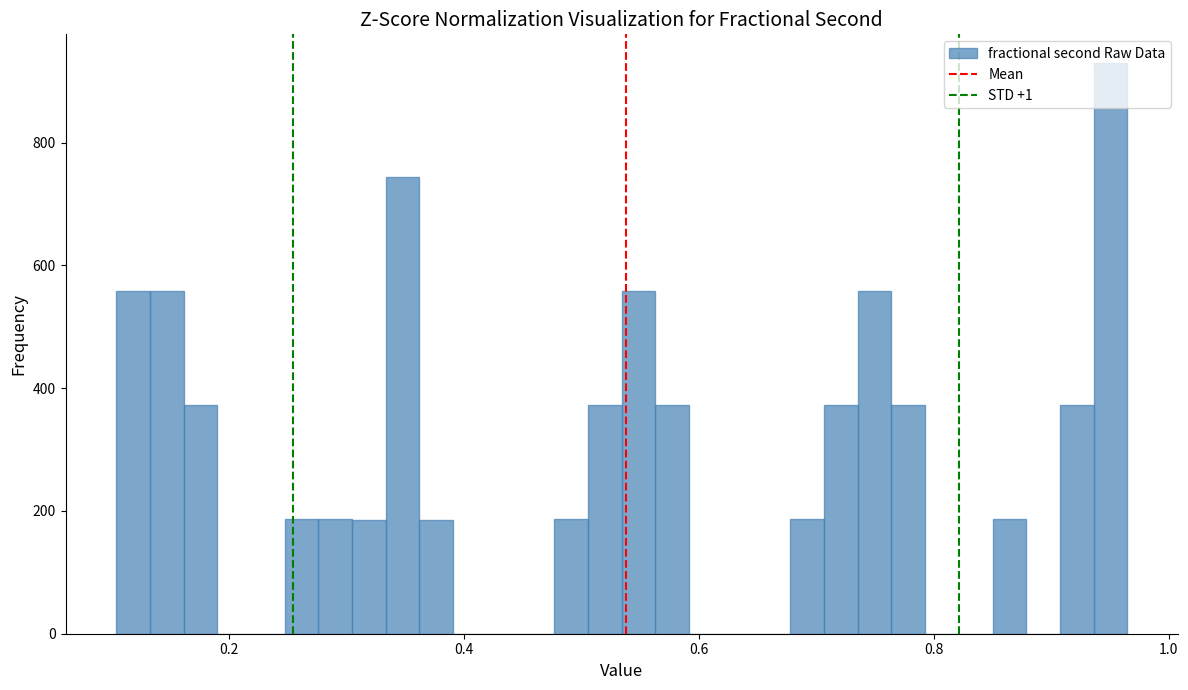

Around what value on the x-axis is the tallest bar? Give the approximate position of its centre, as read against the axis.

0.96